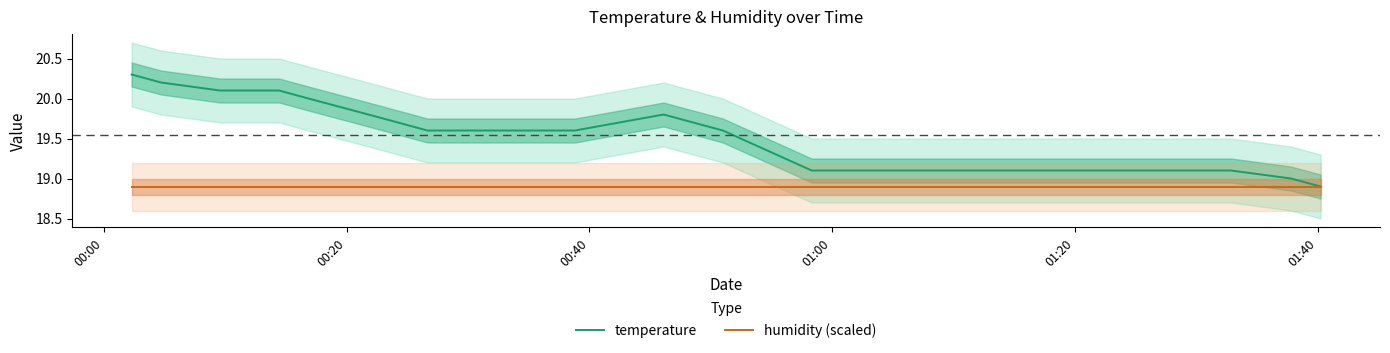

What is the lowest value of the temperature series?

18.9